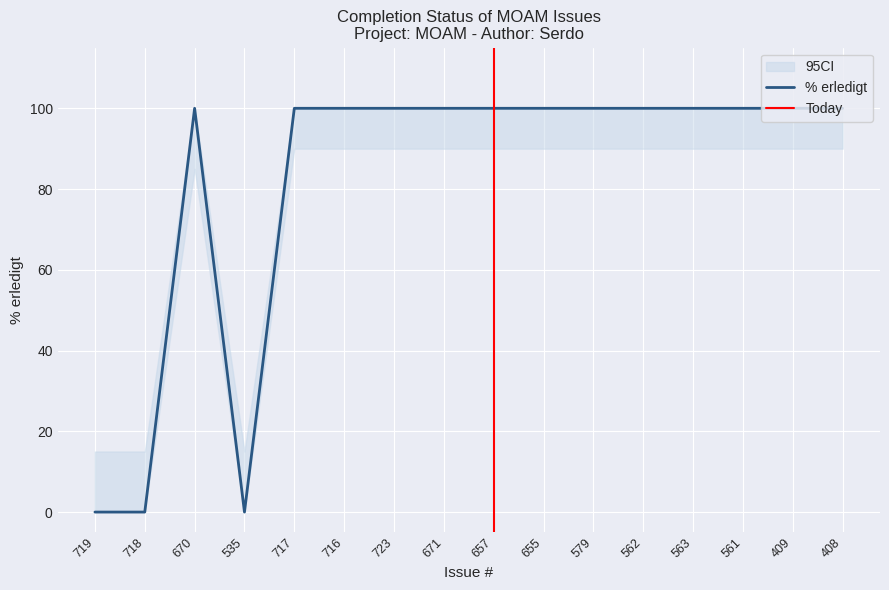

Does the chart display data point markers on the line(s)?

No